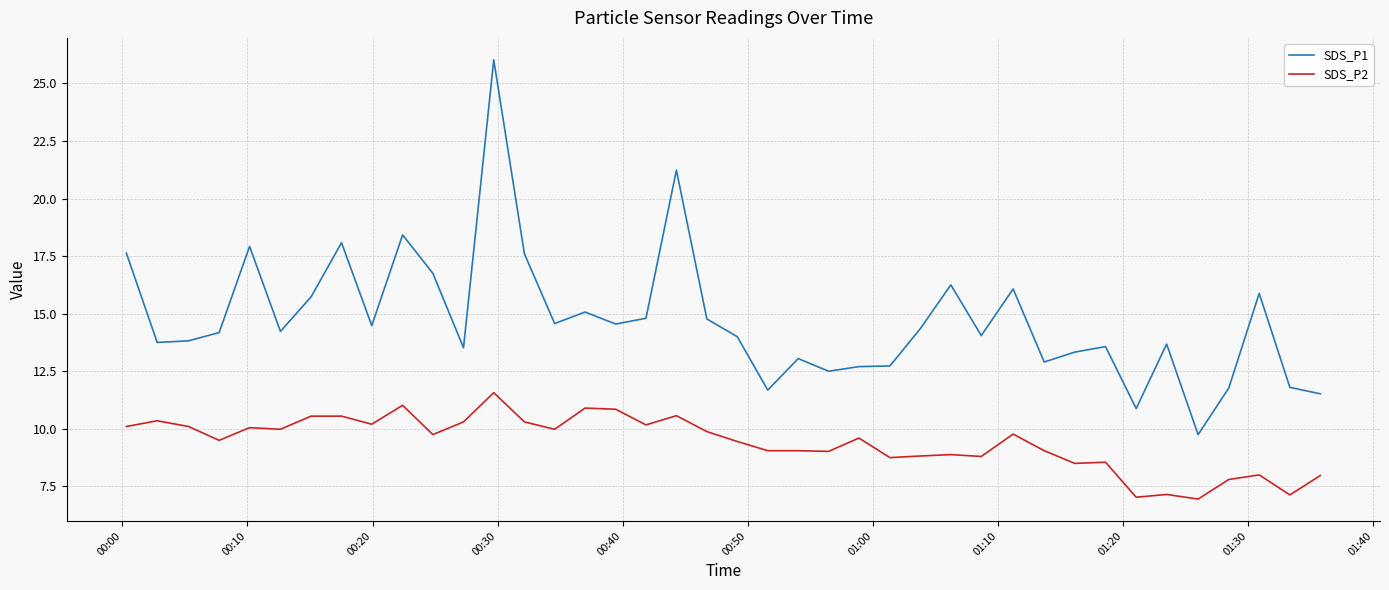

What is the greatest value displayed?

26.0